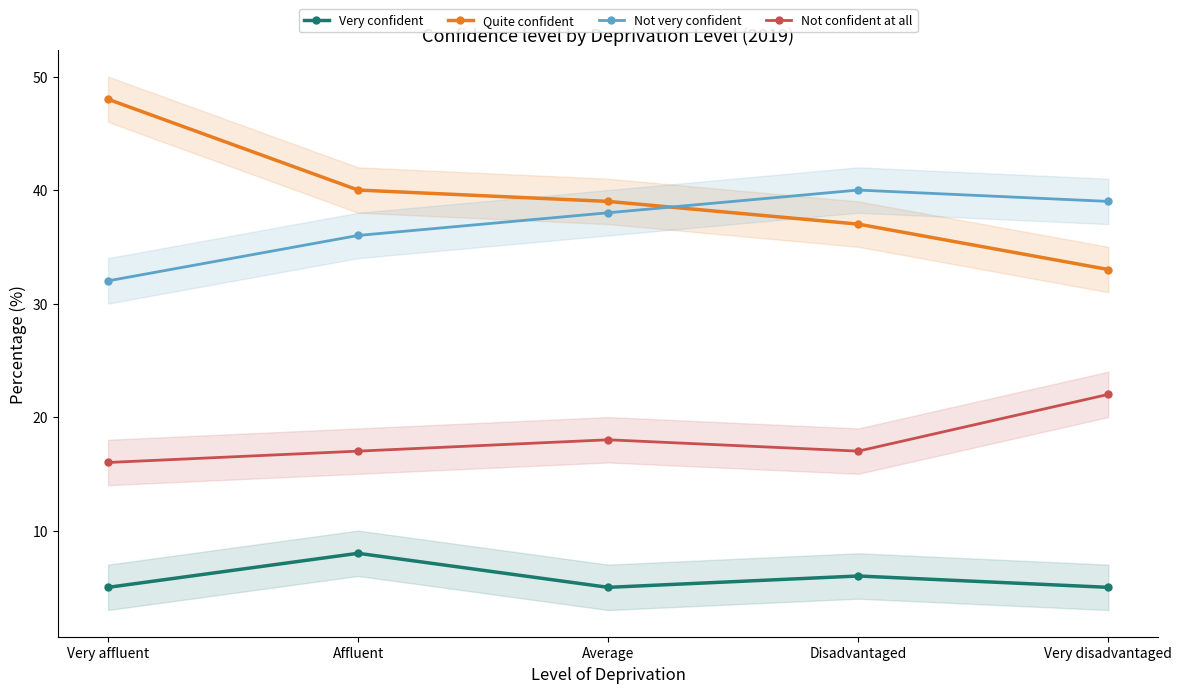

How many values in the Not very confident series are below 38?

2